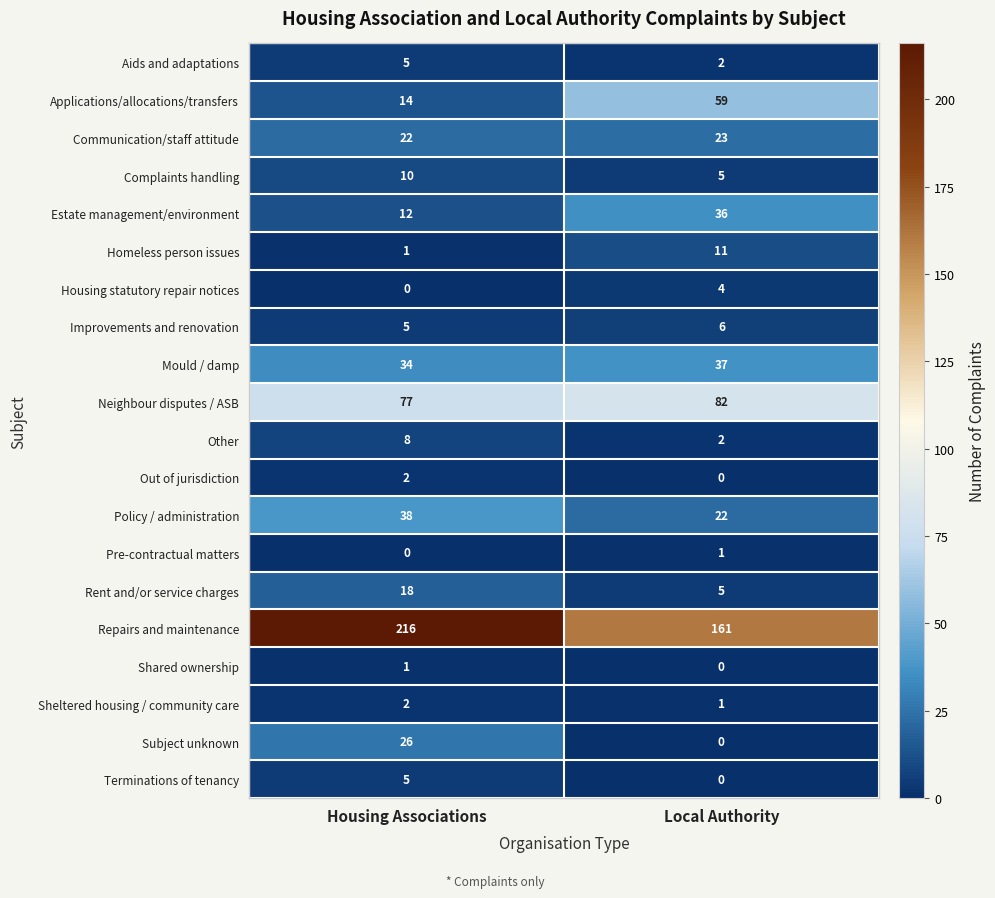

Rank the categories by Complaints handling value from highest to lowest.

Housing Associations, Local Authority